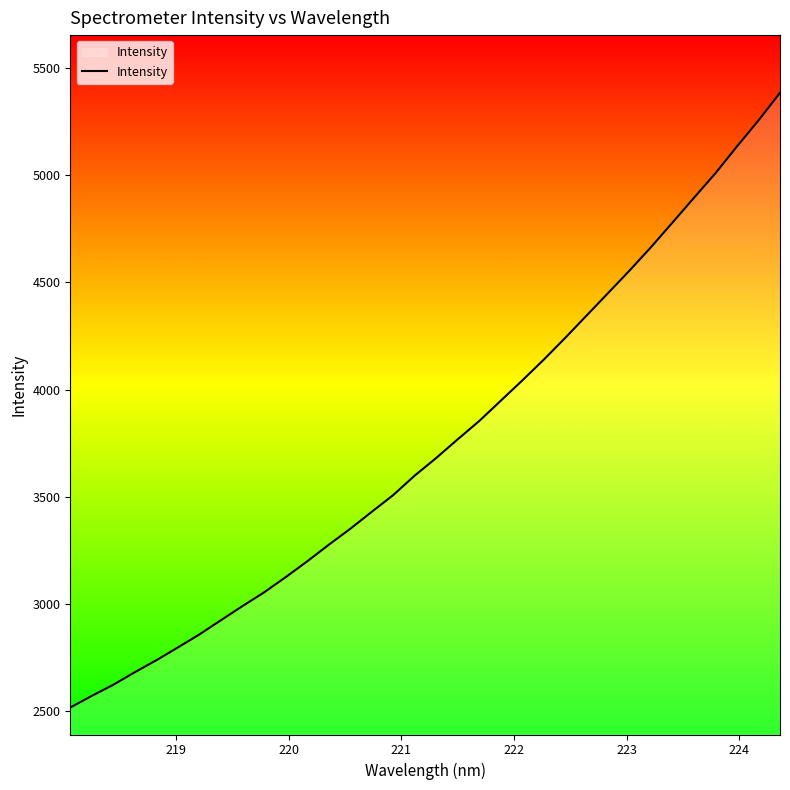

What is the maximum value shown in the chart?

5384.8